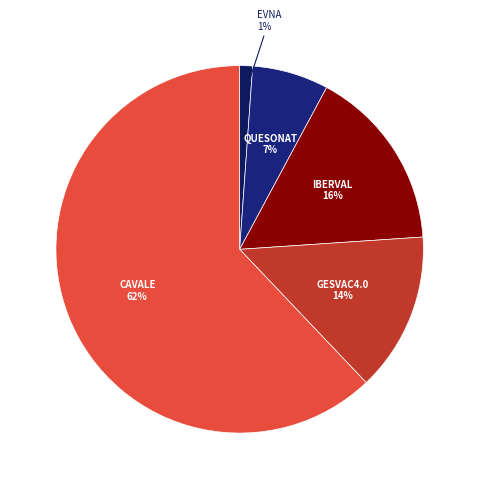

Approximately how many times larger is the value at QUESONAT compared to GESVAC4.0?

0.5